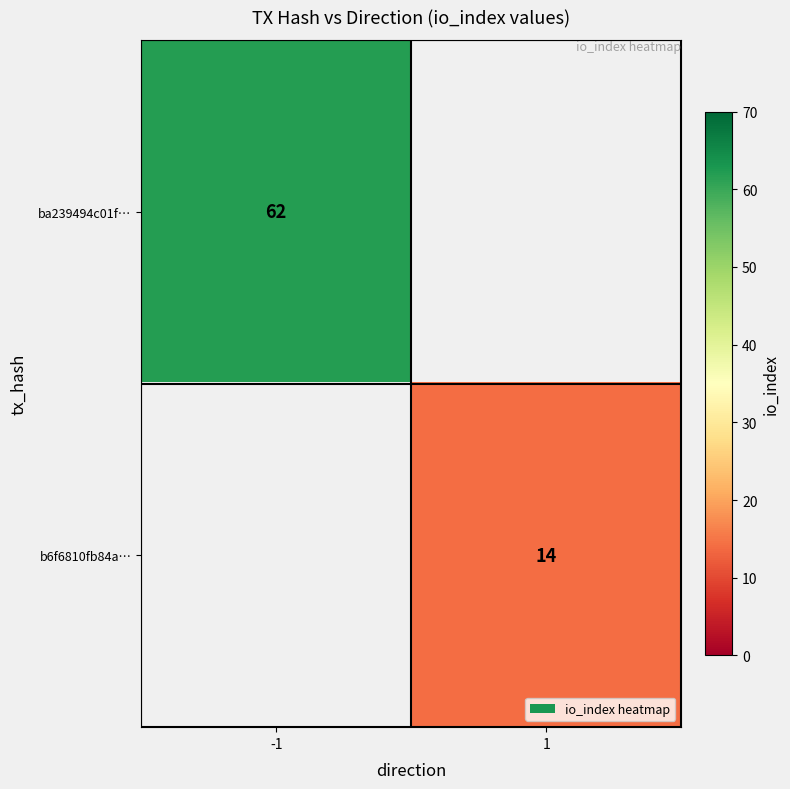

At how many categories does at least one series exceed 58?

1